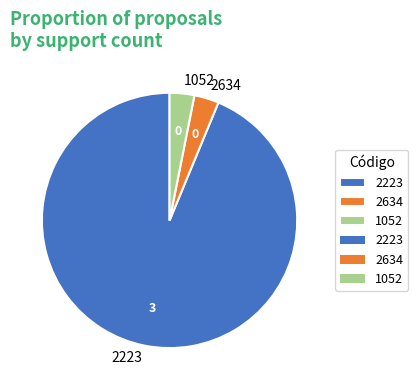

Combined, do 2634 and 1052 account for over 50%?

No